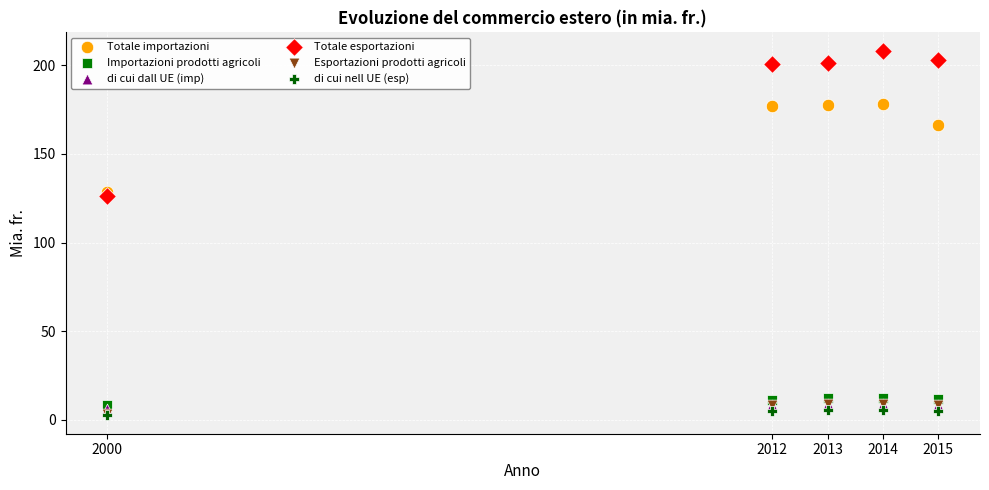

In the Totale importazioni series, what Y value is closest to 153?

166.3